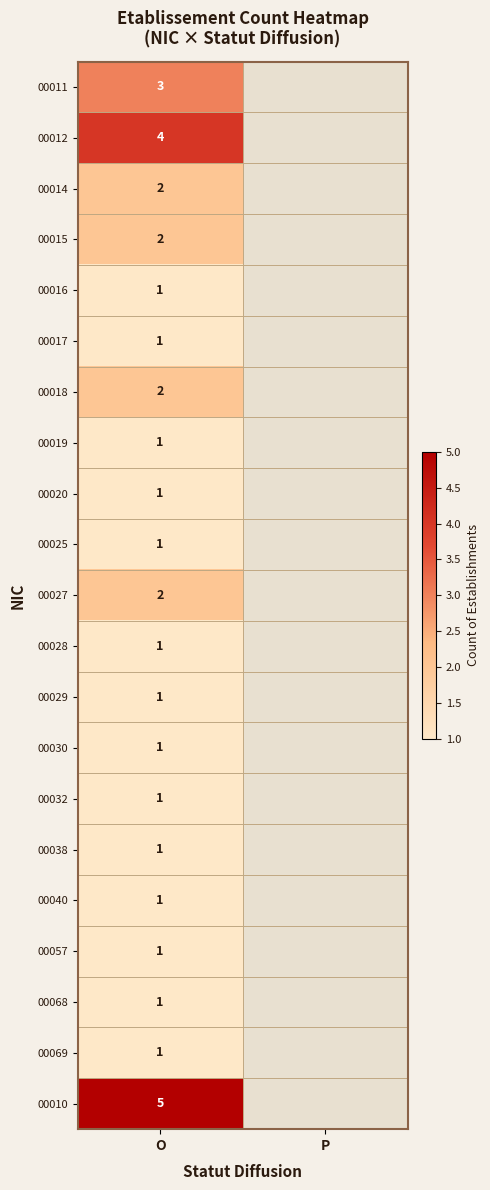

What is the total value across all series at O?

34